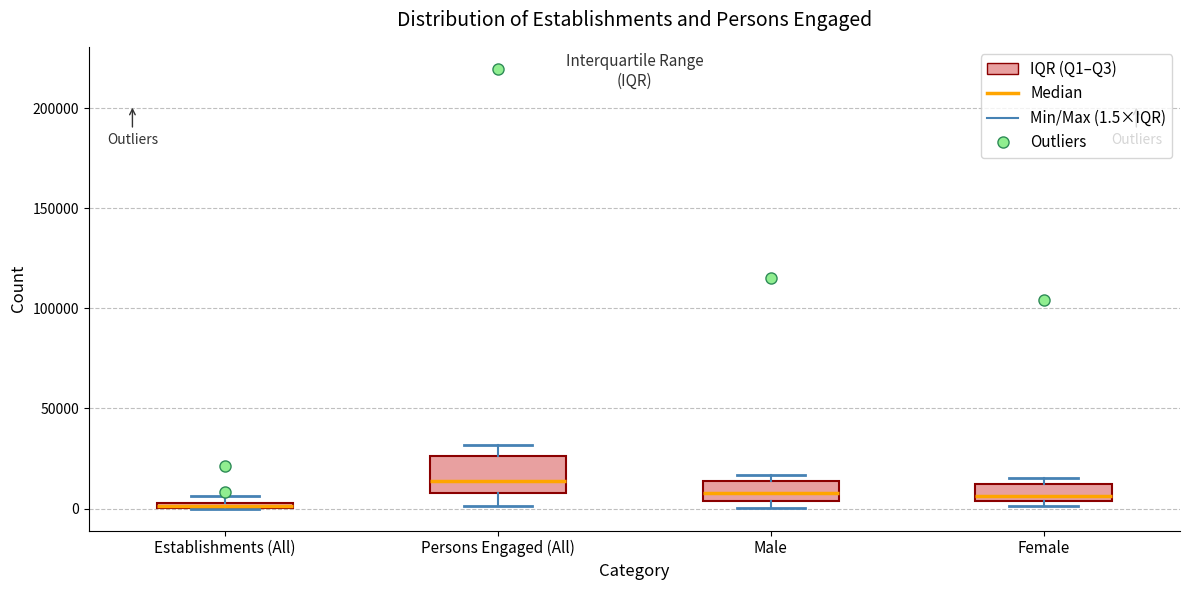

Where does the median line of the box for Male sit on the y-axis? The values are not printed on the chart, so give them approximately, as read against the axis.

10000